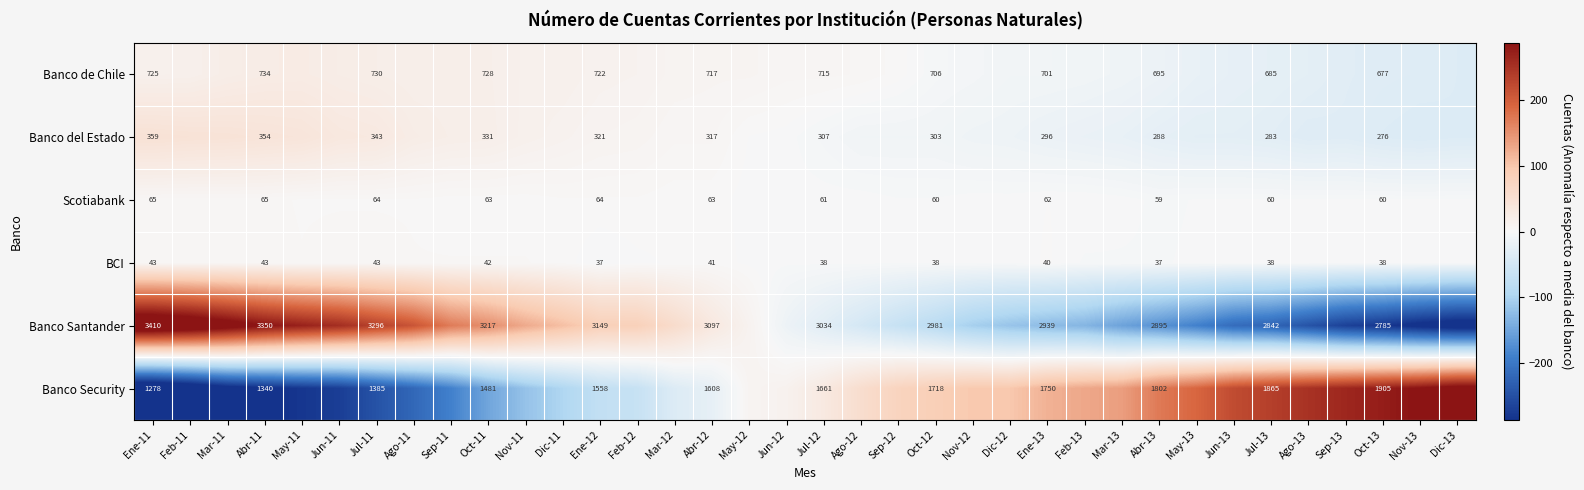

At Abr-12, list the series in order from largest to smallest.

Banco Santander, Banco Security, Banco de Chile, Banco del Estado, Scotiabank, BCI